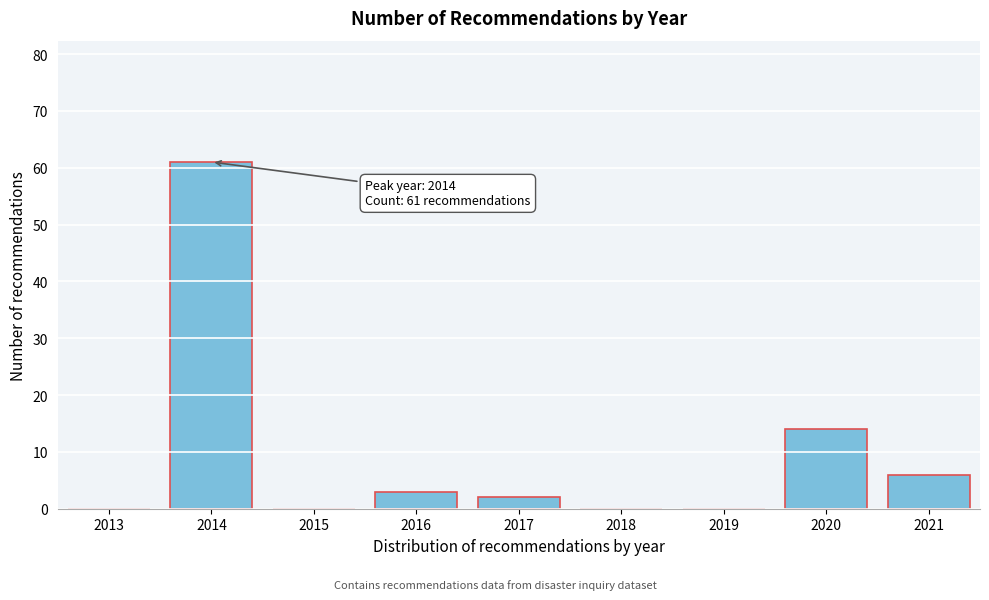

Reading left to right, extract all data points from this chart.

2013=0	2014=61	2015=0	2016=3	2017=2	2018=0	2019=0	2020=14	2021=6